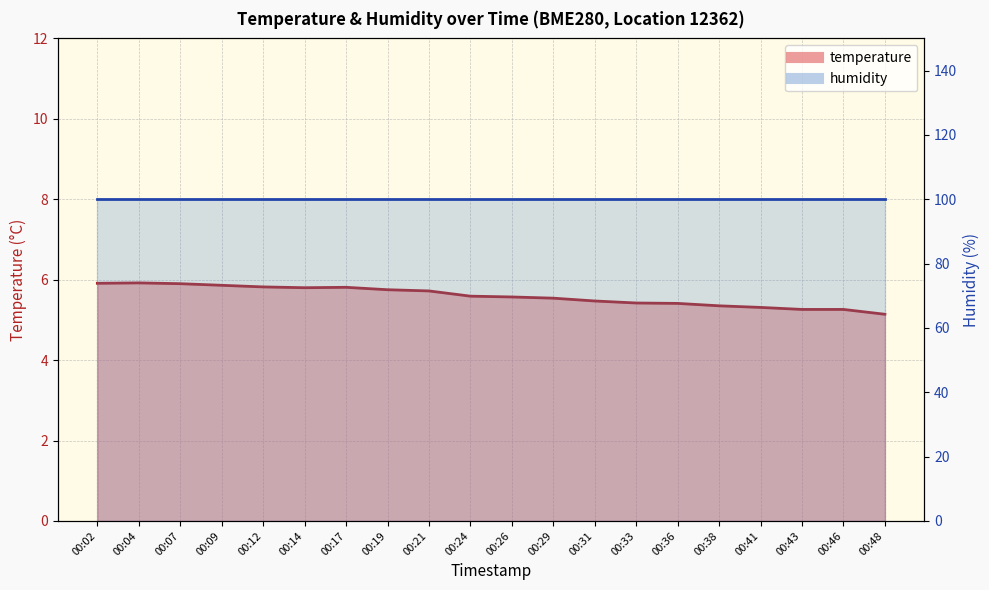

Where is the data nearest to the value 5?

00:48